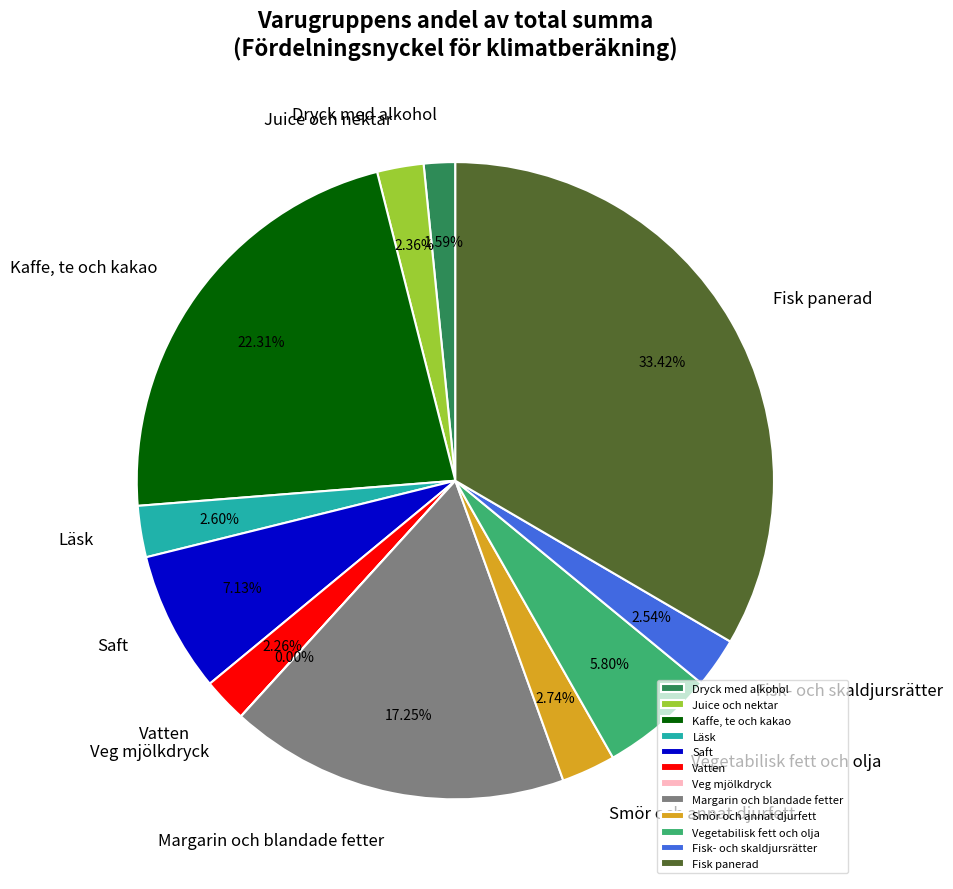

Which has a higher value, Margarin och blandade fetter or Saft?

Margarin och blandade fetter